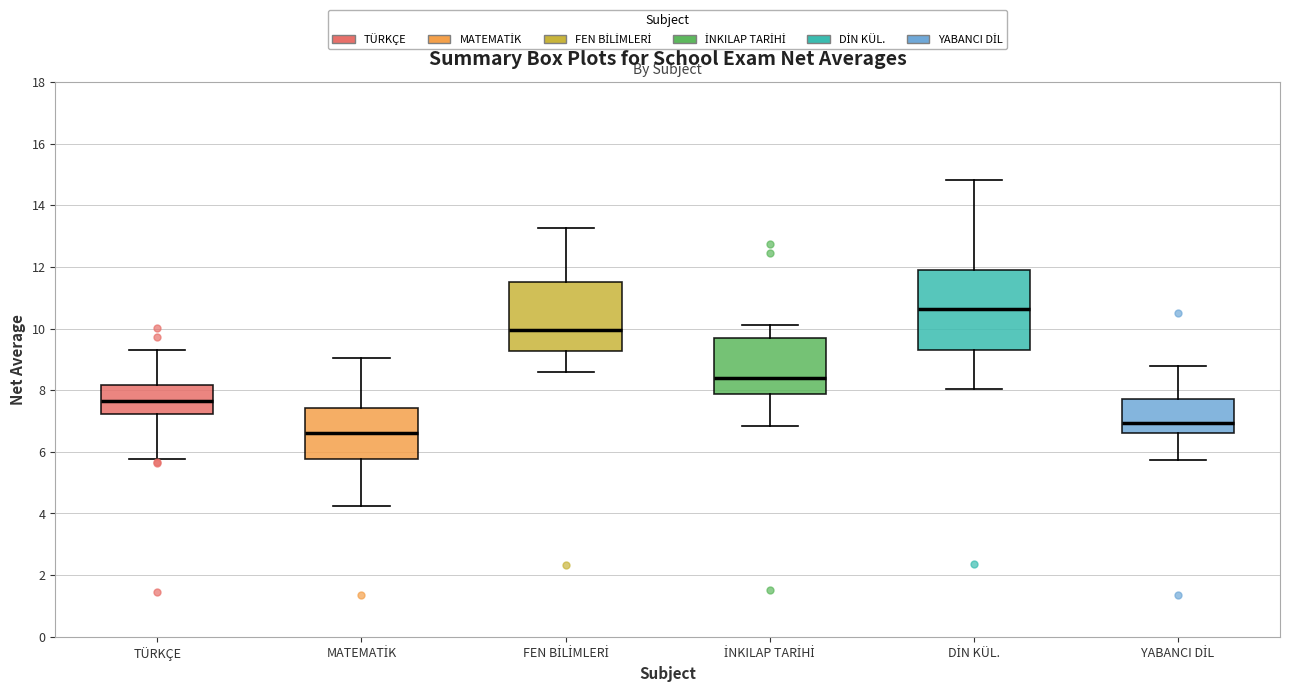

Reading left to right, transcribe this box plot: for each box, give where its median line is, the range the box spans, and where its two whiskers end, as read against the y-axis. The values are not printed on the chart, so give them approximately, as read against the axis.

TÜRKÇE: median 7.6, box 7.2 to 8.2, whiskers 5.8 to 9.4
MATEMATİK: median 6.6, box 5.8 to 7.4, whiskers 4.2 to 9.0
FEN BİLİMLERİ: median 10.0, box 9.2 to 11.6, whiskers 8.6 to 13.2
İNKILAP TARİHİ: median 8.4, box 7.8 to 9.6, whiskers 6.8 to 10.2
DİN KÜL.: median 10.6, box 9.2 to 12.0, whiskers 8.0 to 14.8
YABANCI DİL: median 7.0, box 6.6 to 7.8, whiskers 5.8 to 8.8